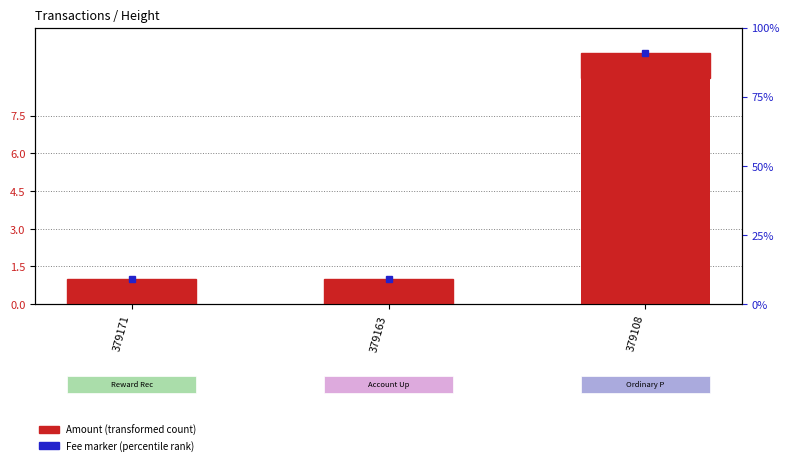

List the series in order of their peak value, lowest first.

Fee, Amount